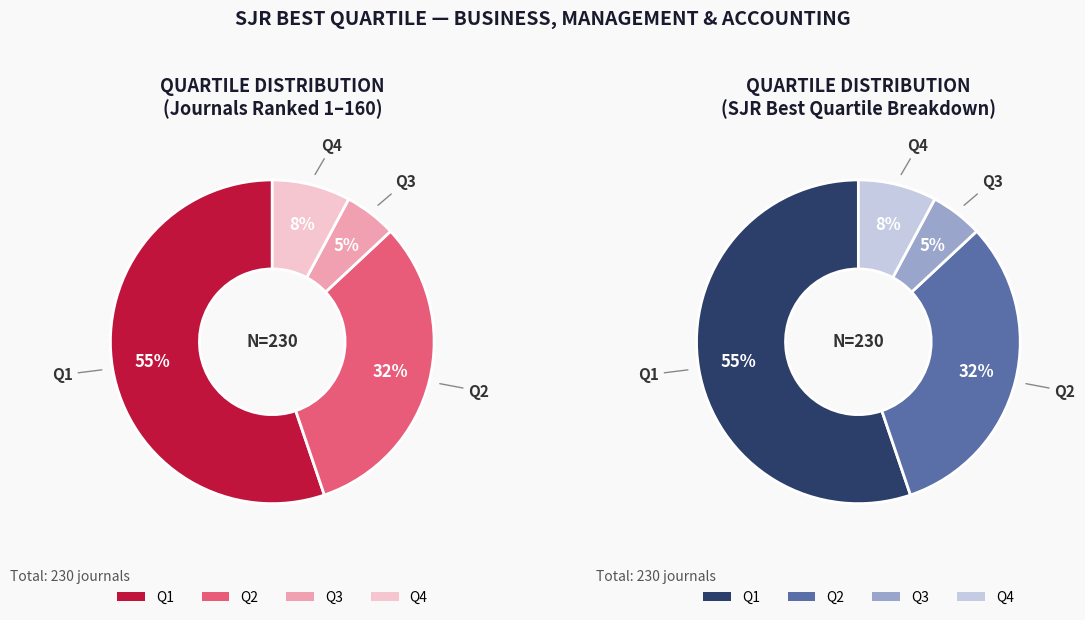

Which has a higher value, Q2 or Q3?

Q2